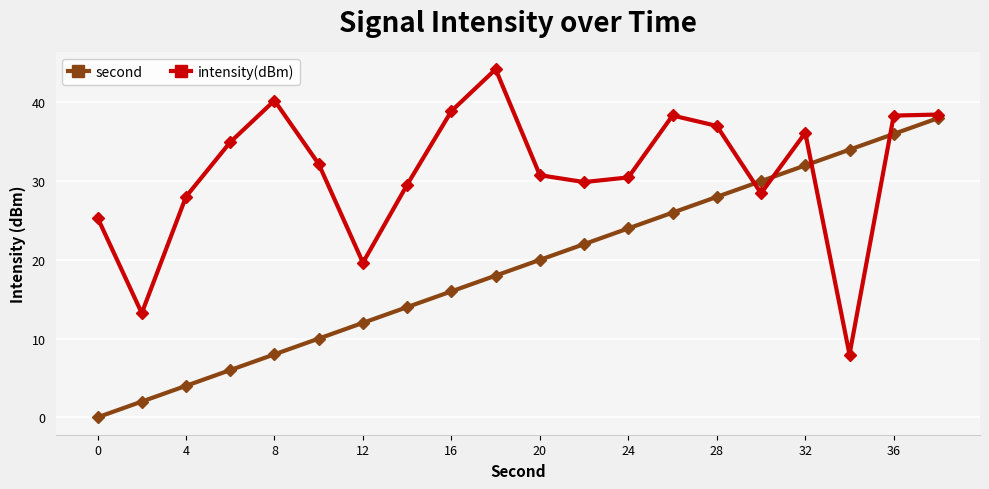

At how many categories does at least one series exceed 33?

10